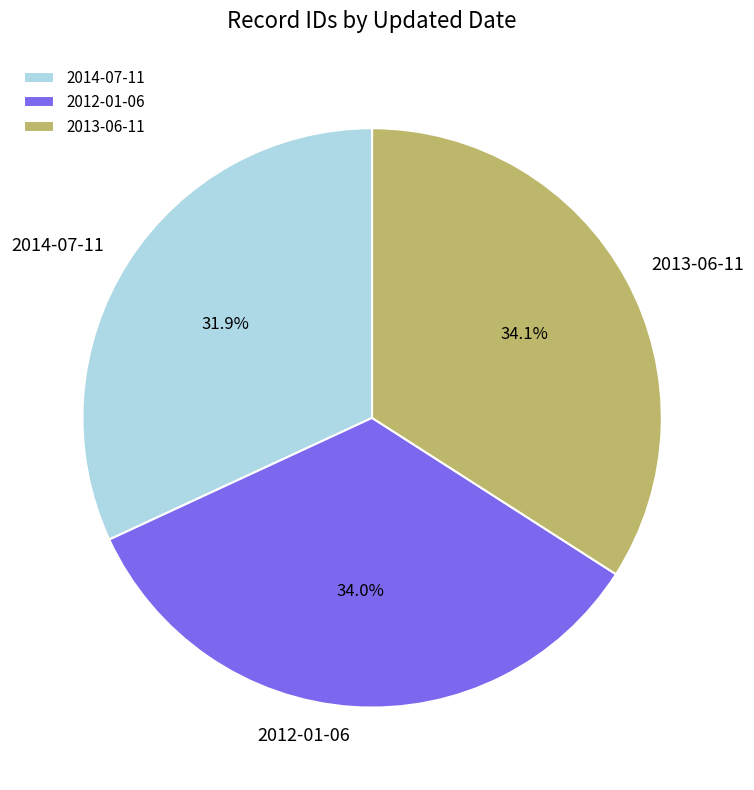

Between 2014-07-11 and 2012-01-06, which is larger?

2012-01-06